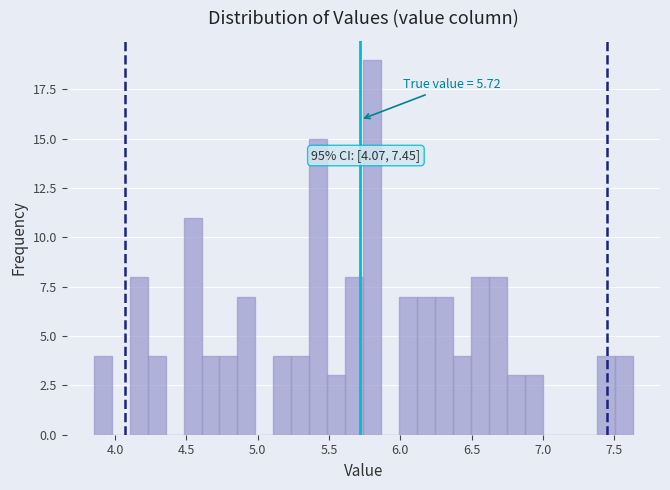

Around what value on the x-axis is the tallest bar? Give the approximate position of its centre, as read against the axis.

5.80